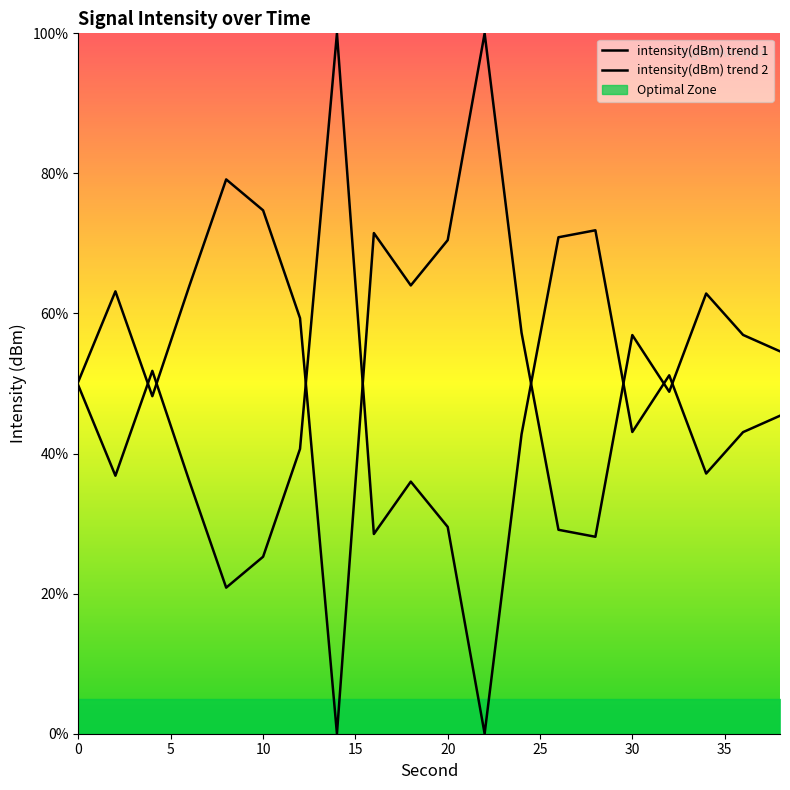

How many distinct data groups are displayed?

2